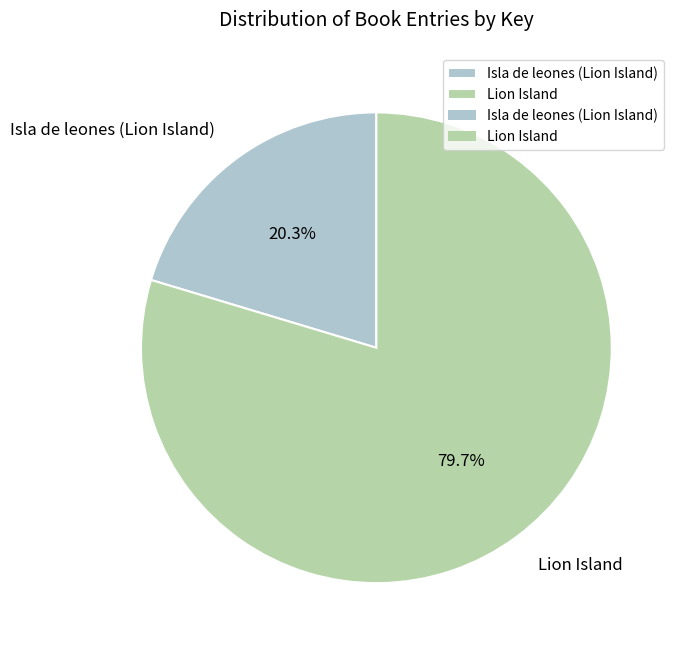

Which category has the smallest portion of the pie?

Isla de leones (Lion Island)